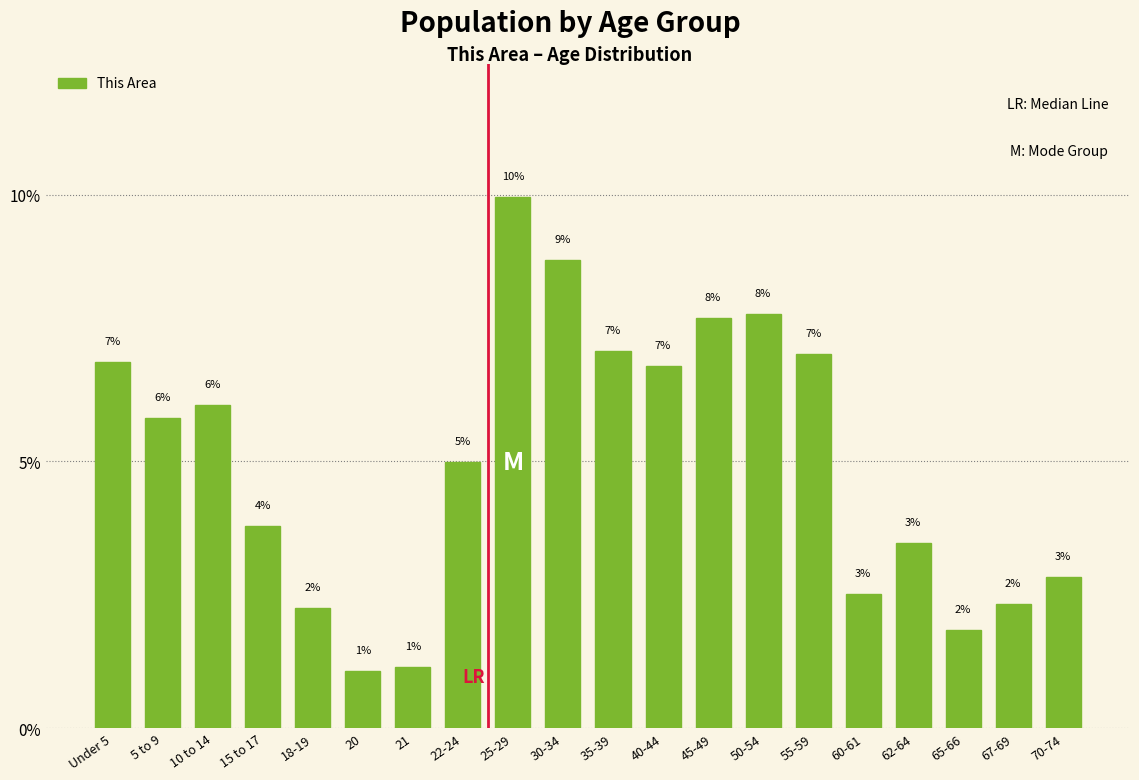

How many bars are there in total?

20